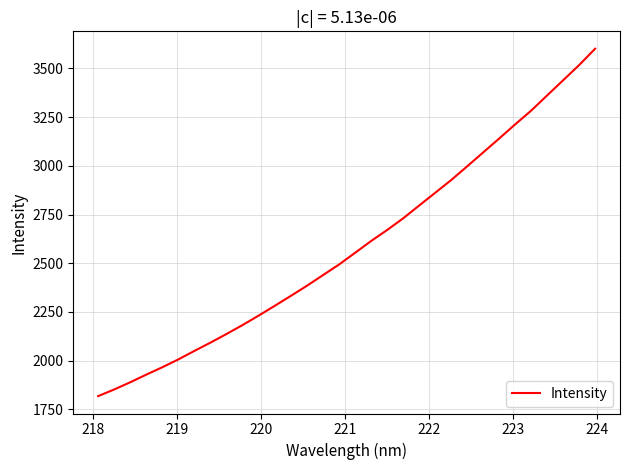

What is the greatest value displayed?

3601.1